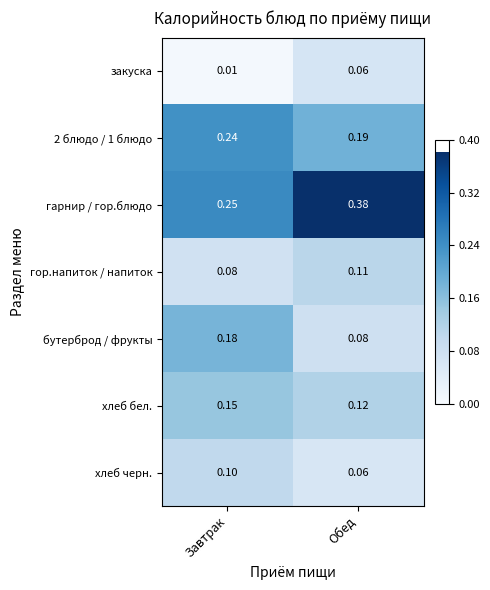

Which label corresponds to the smallest value in the chart?

Завтрак